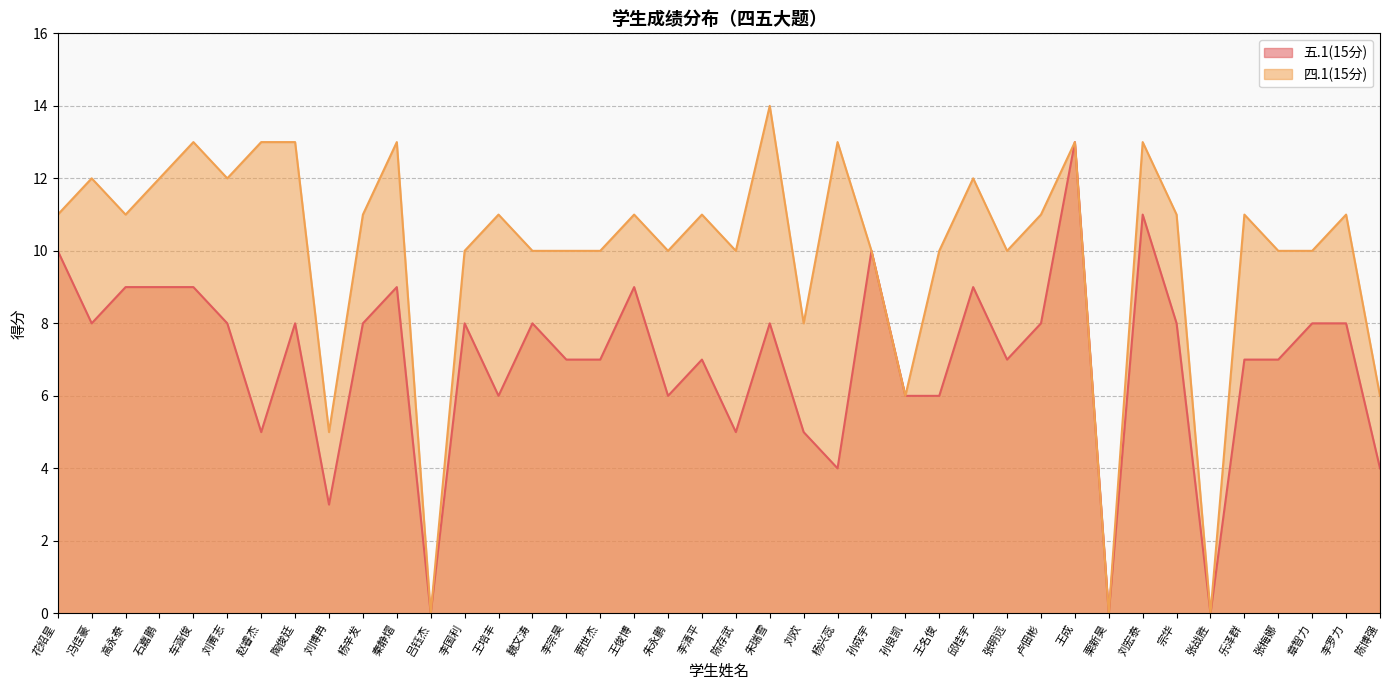

At which label is 四.1(15分) closest to 7?

刘欢